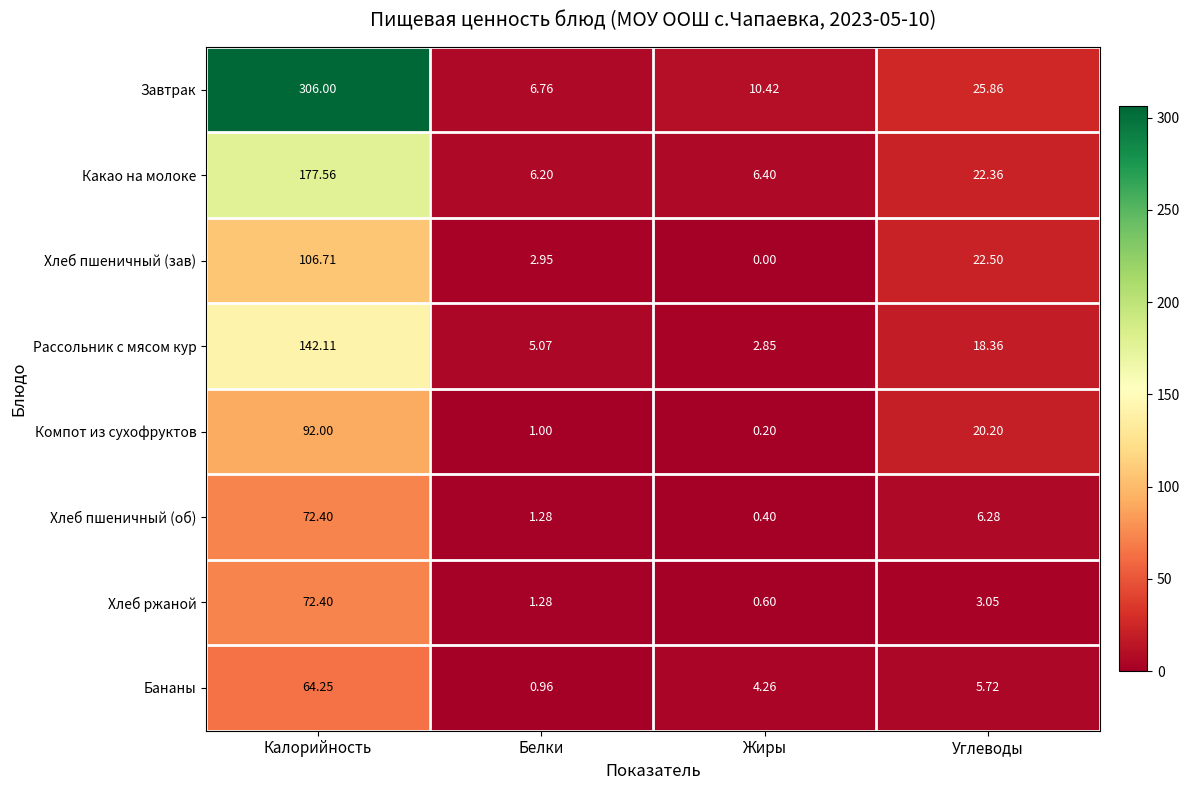

At which label does Завтрак reach its peak?

Калорийность